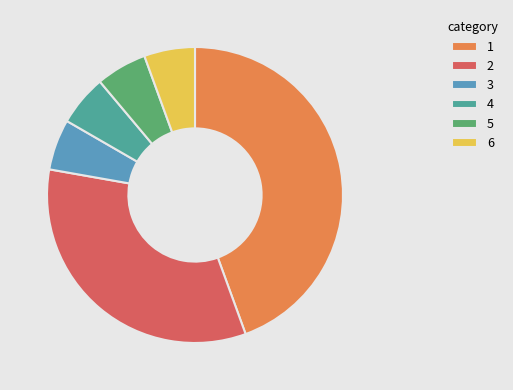

Does any single category account for the majority?

No